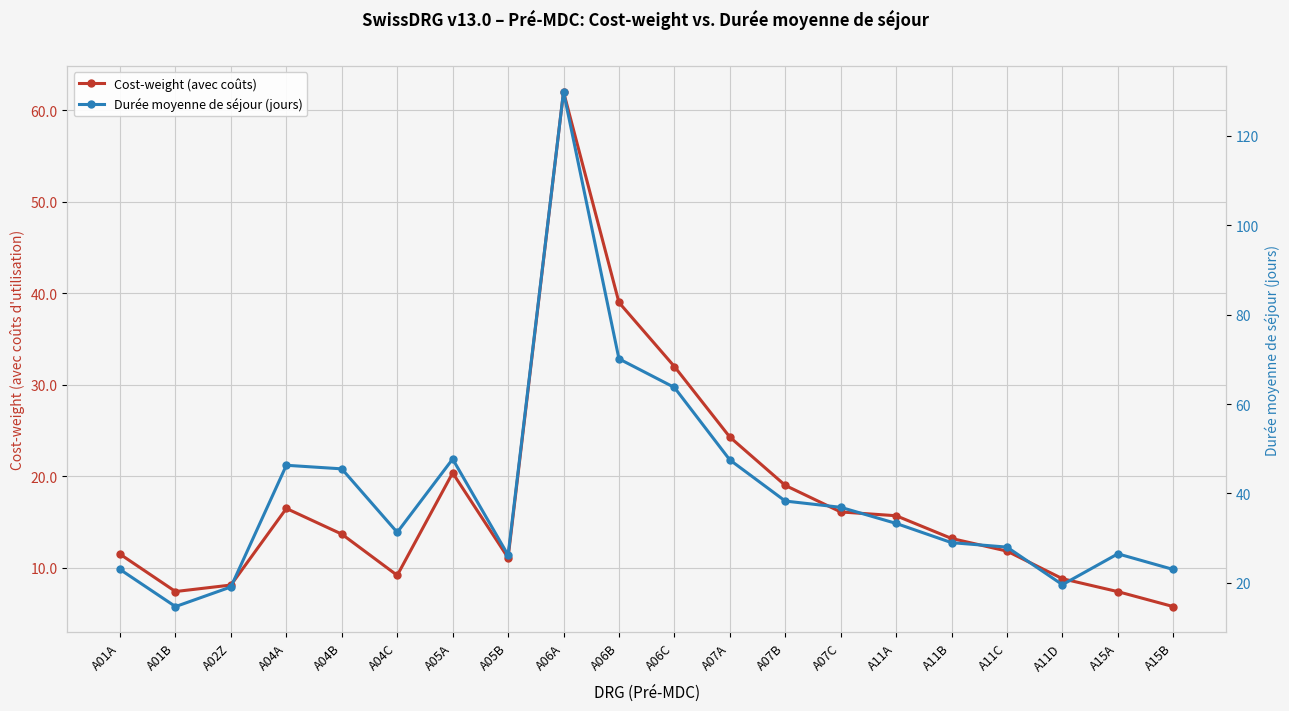

What are all the series names shown in the legend?

Cost-weight (avec coûts), Durée moyenne de séjour (jours)